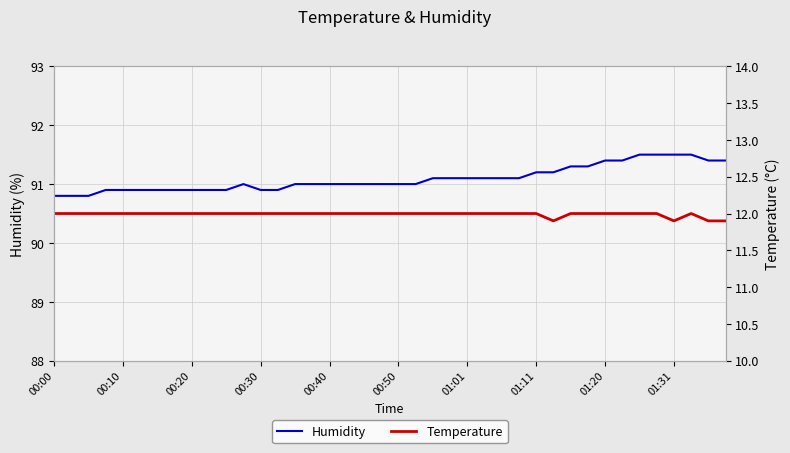

What is the approximate value of Humidity at 00:20?

90.9